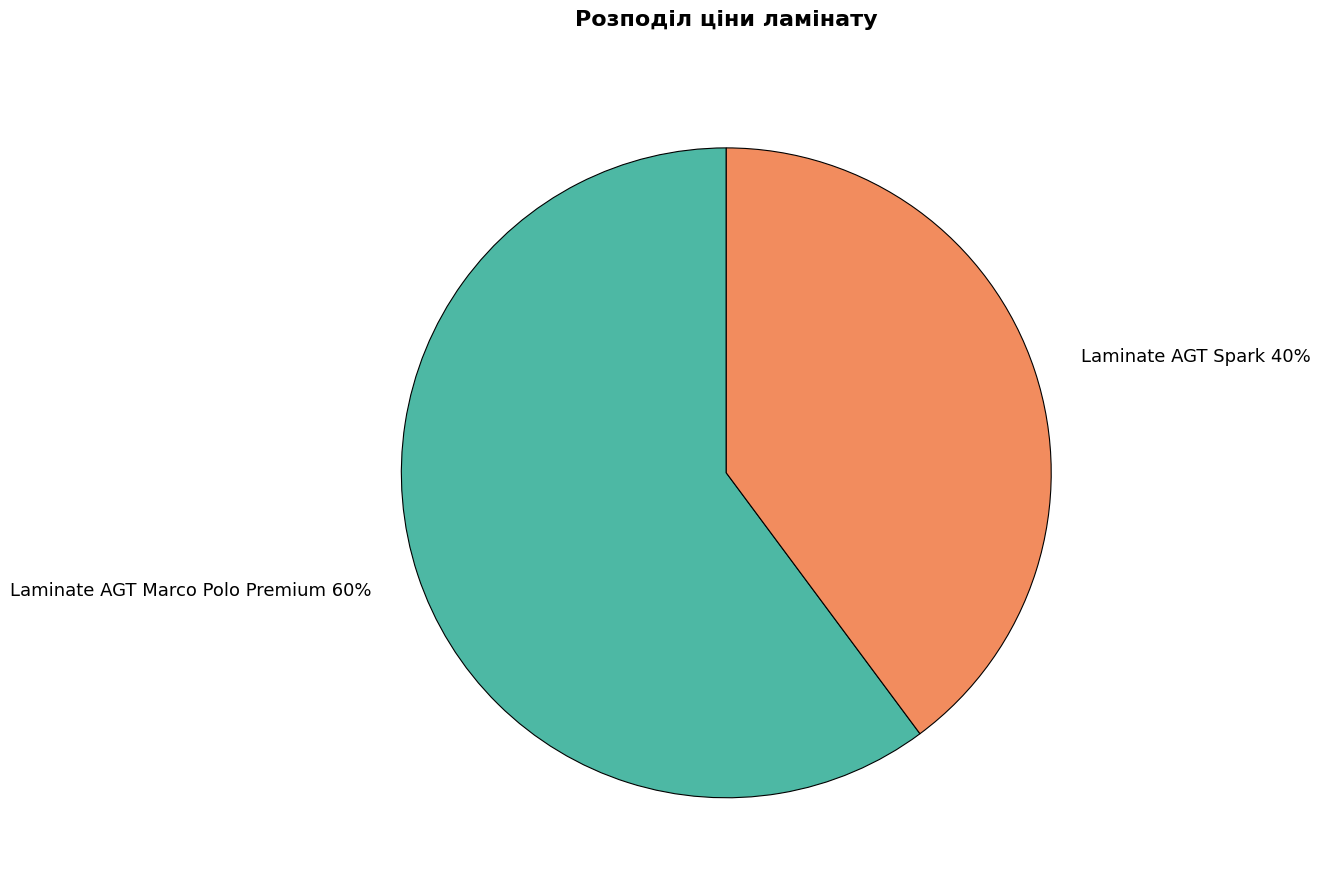

True or false: Laminate AGT Marco Polo Premium accounts for 68% of the total.

False